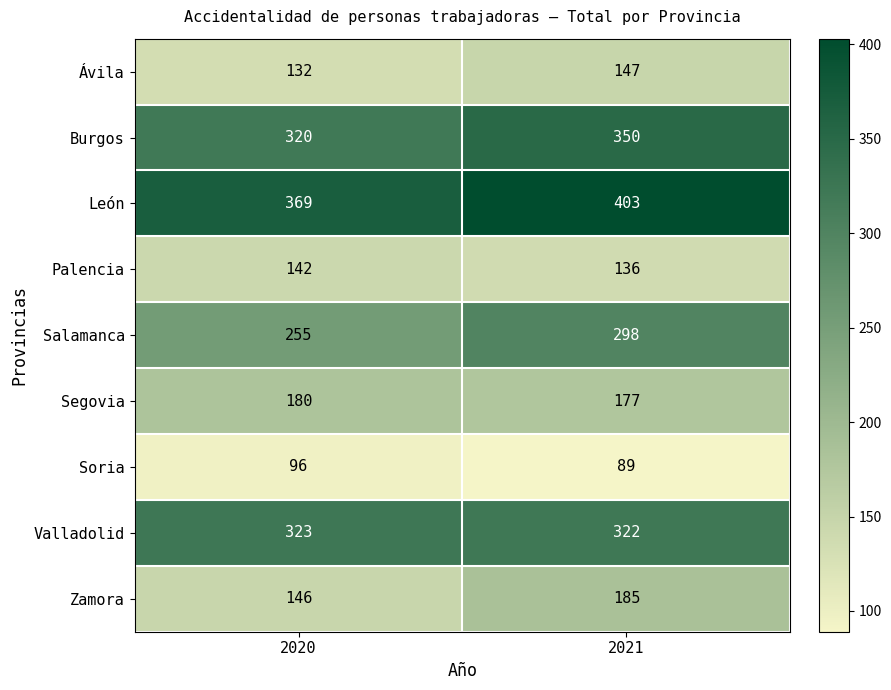

Which series has the largest range (max minus min)?

Salamanca